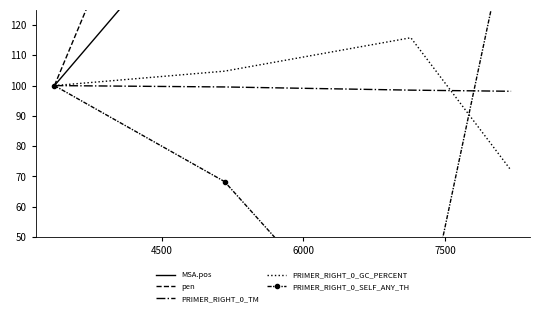

What is the value of the PRIMER_RIGHT_0_TM point at the 3rd from the left?

98.5